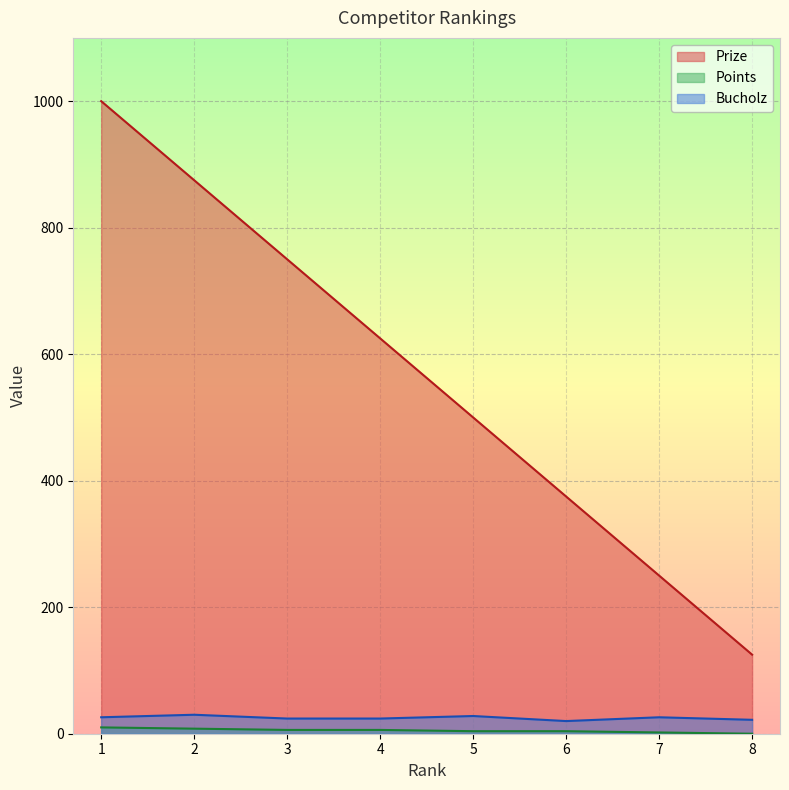

The value of Bucholz at 8 is 22. True or false?

True